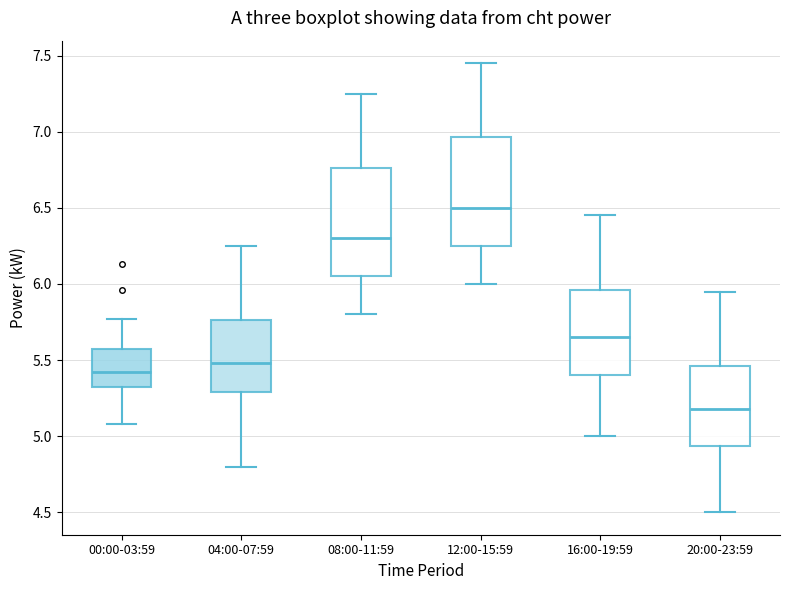

Reading left to right, transcribe this box plot: for each box, give where its median line is, the range the box spans, and where its two whiskers end, as read against the y-axis. The values are not printed on the chart, so give them approximately, as read against the axis.

00:00-03:59: median 5.40, box 5.30 to 5.55, whiskers 5.10 to 5.75
04:00-07:59: median 5.50, box 5.30 to 5.75, whiskers 4.80 to 6.25
08:00-11:59: median 6.30, box 6.05 to 6.75, whiskers 5.80 to 7.25
12:00-15:59: median 6.50, box 6.25 to 6.95, whiskers 6.00 to 7.45
16:00-19:59: median 5.65, box 5.40 to 5.95, whiskers 5.00 to 6.45
20:00-23:59: median 5.20, box 4.95 to 5.45, whiskers 4.50 to 5.95